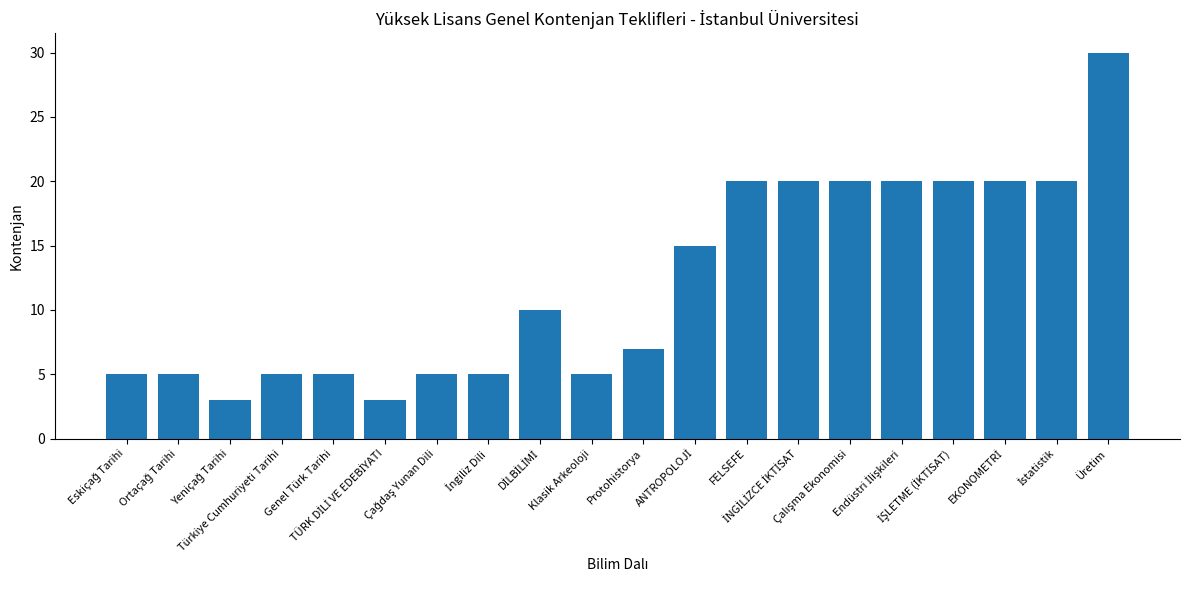

What is the greatest value displayed?

30